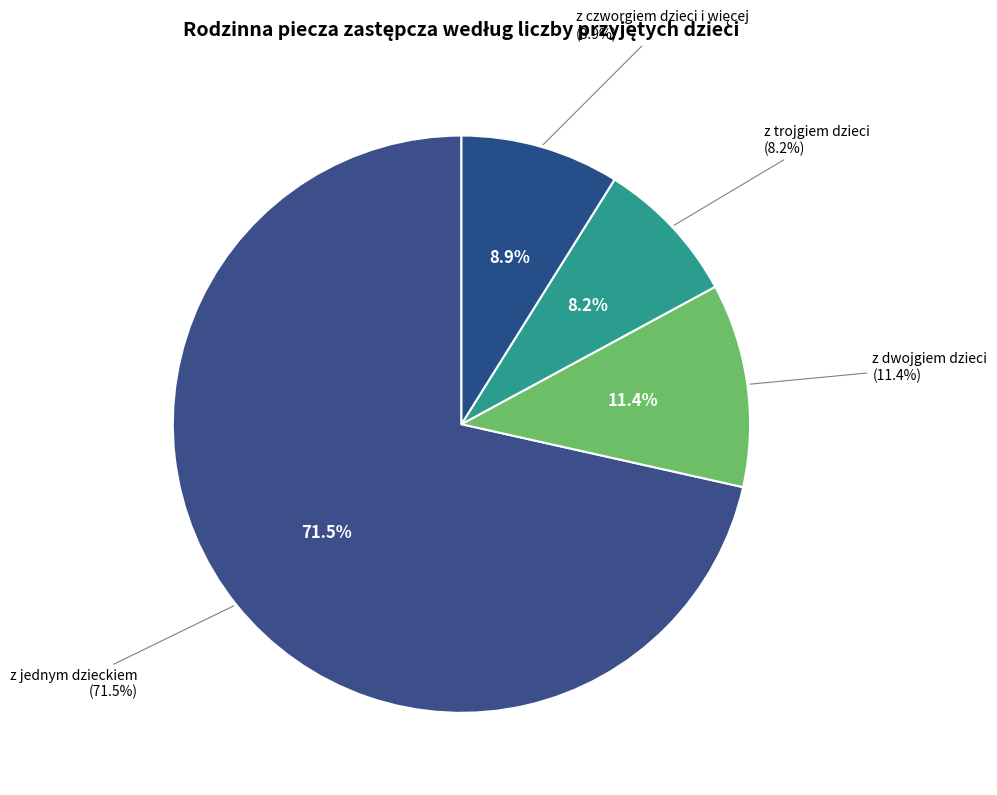

What is the total percentage of z dwojgiem dzieci and z jednym dzieckiem?

82.9%